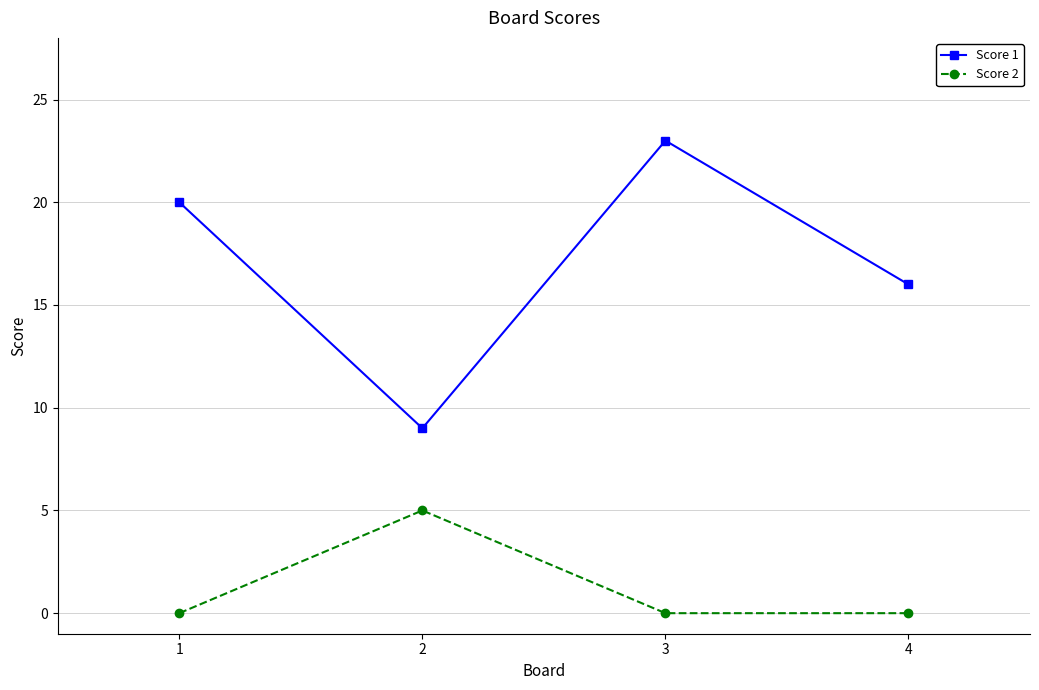

Where is the first local maximum for Score 2?

2